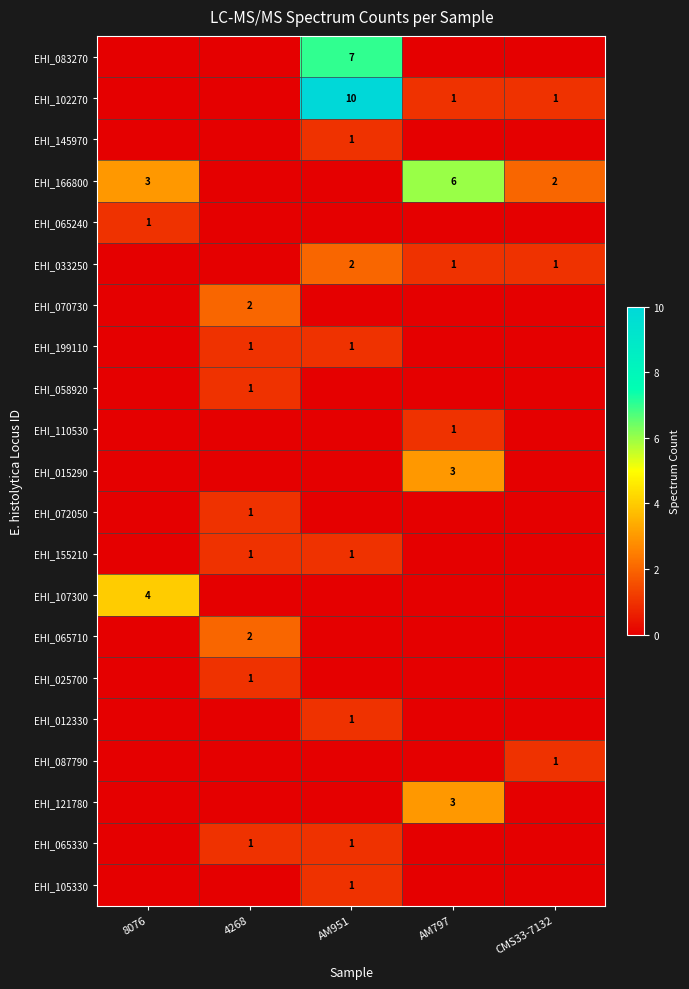

At how many categories does at least one series exceed 4?

2